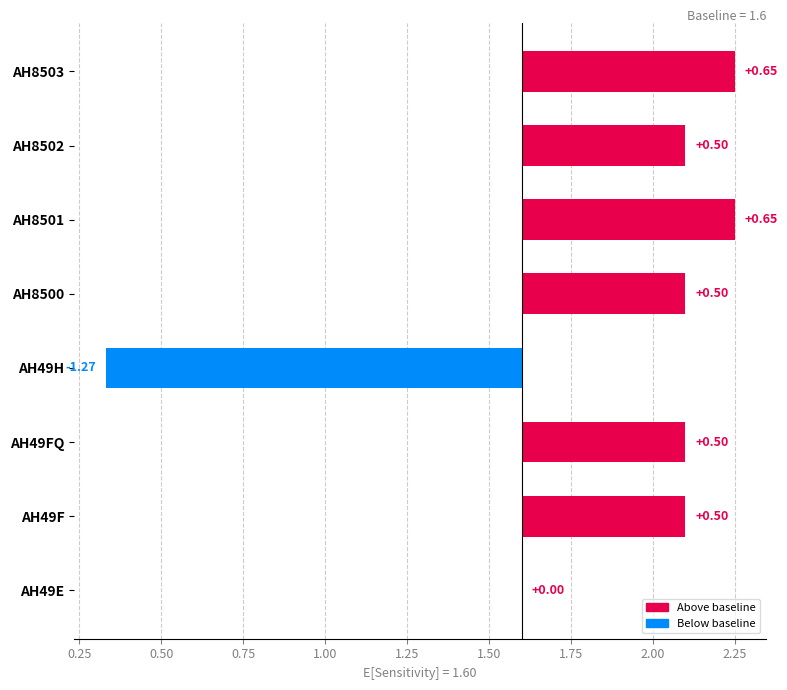

Reading left to right, transcribe all the data shown in this chart.

AH49E=1.6	AH49F=2.1	AH49FQ=2.1	AH49H=0.3	AH8500=2.1	AH8501=2.2	AH8502=2.1	AH8503=2.2